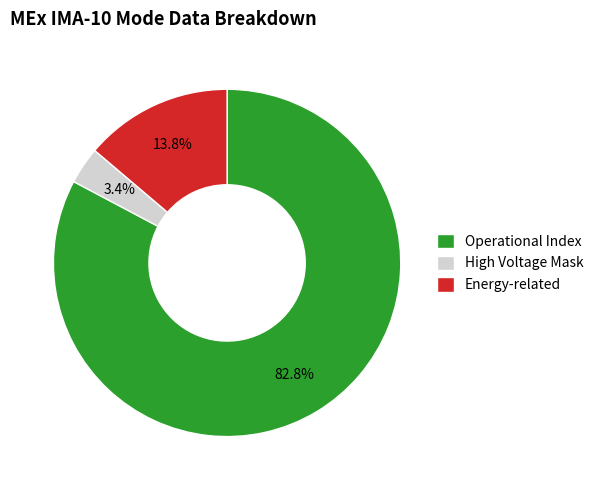

Does Operational Index account for over 50% of the chart?

Yes